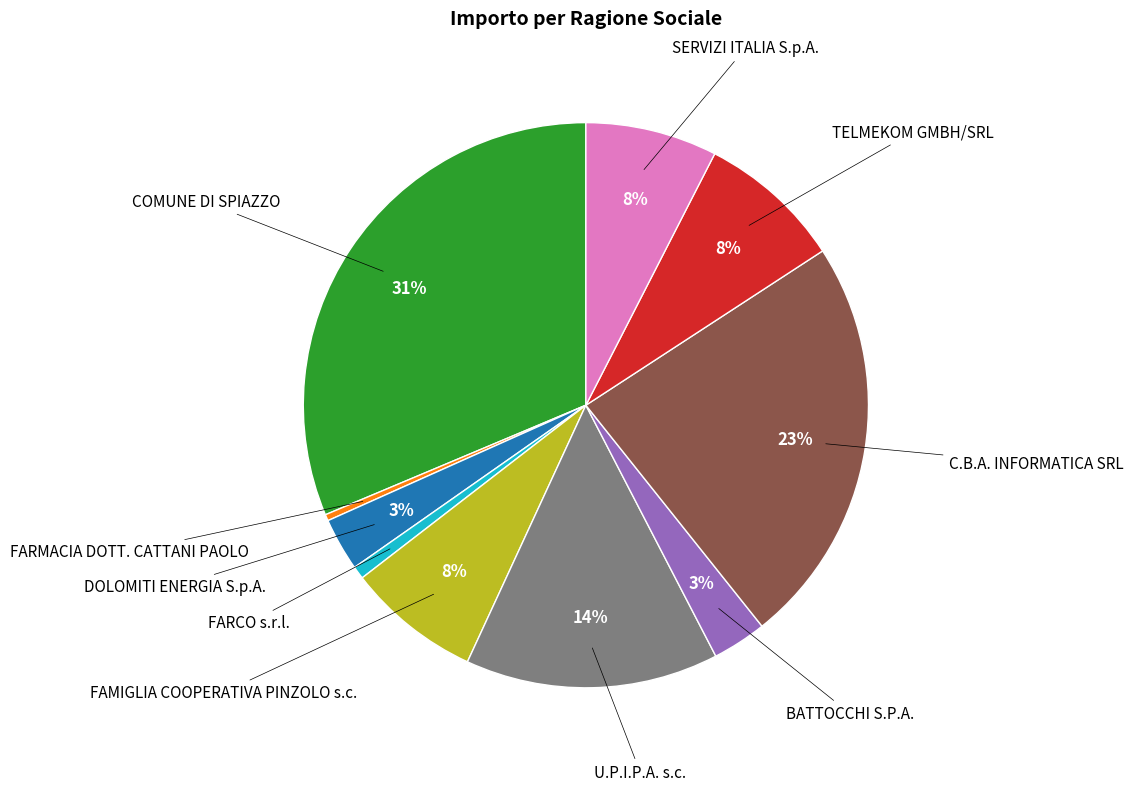

To the nearest percent, what is the difference between the largest and smallest slice percentages?

31%